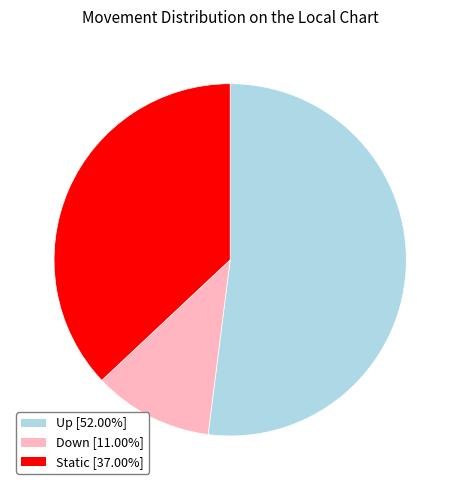

Combined, do Static [37.00%] and Up [52.00%] account for over 50%?

Yes